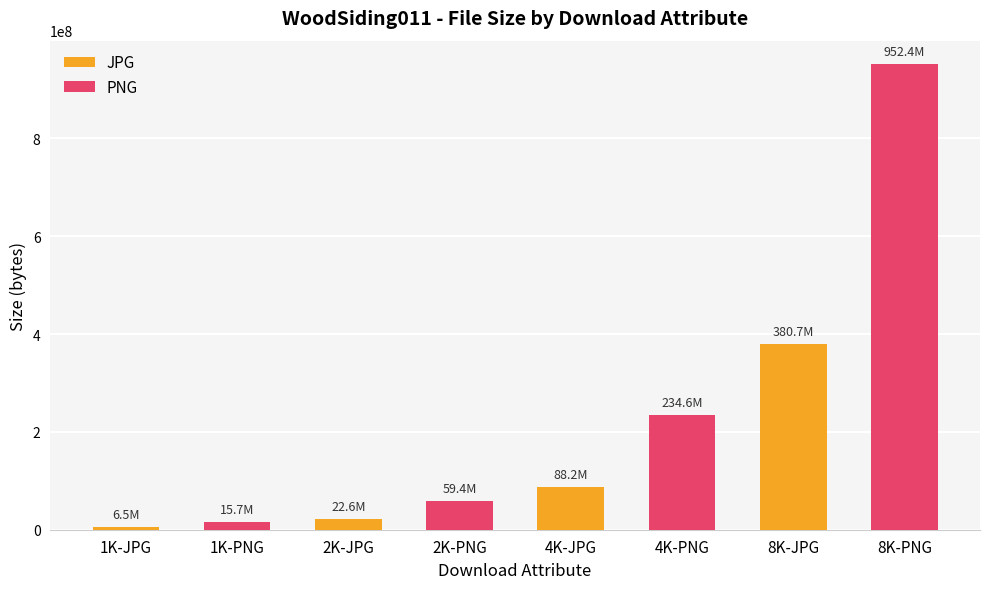

What is the difference between the maximum and minimum values in the PNG series?

936643704